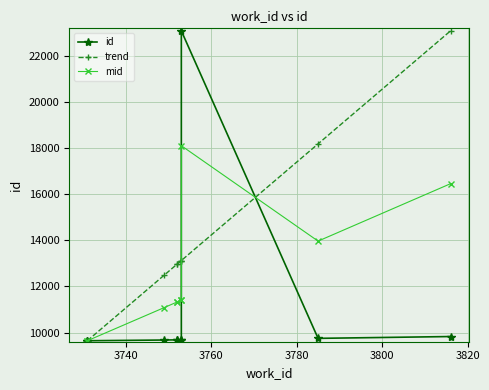

Which series has the largest range (max minus min)?

id